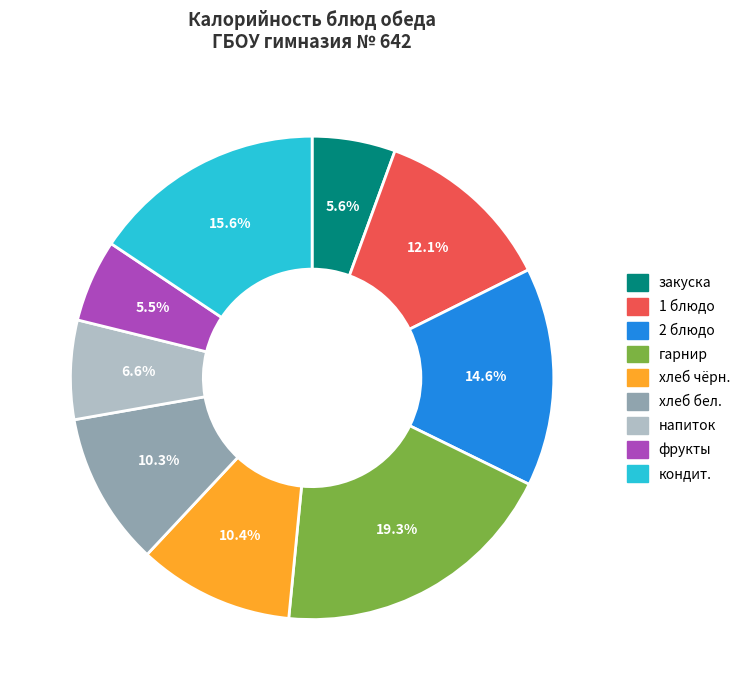

True or false: фрукты accounts for 11% of the total.

False